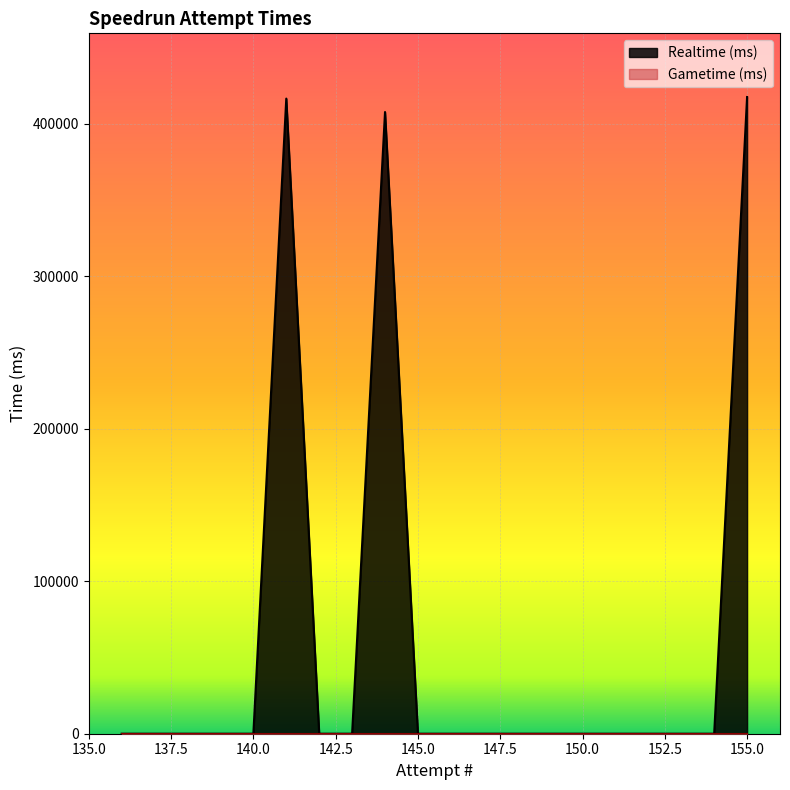

What is the sum of the values at 153 and 141?

416352